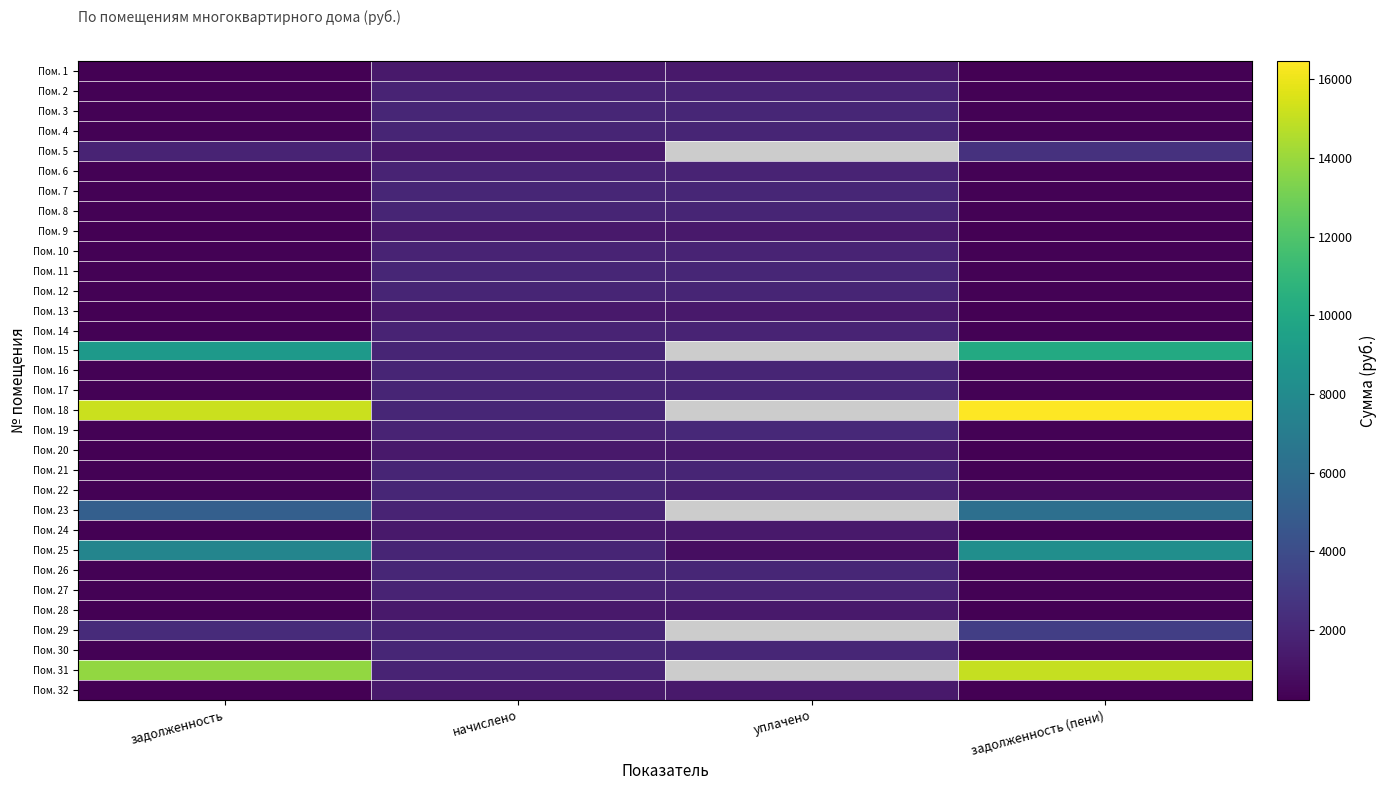

Which category has the highest value in the Пом. 19 series?

уплачено